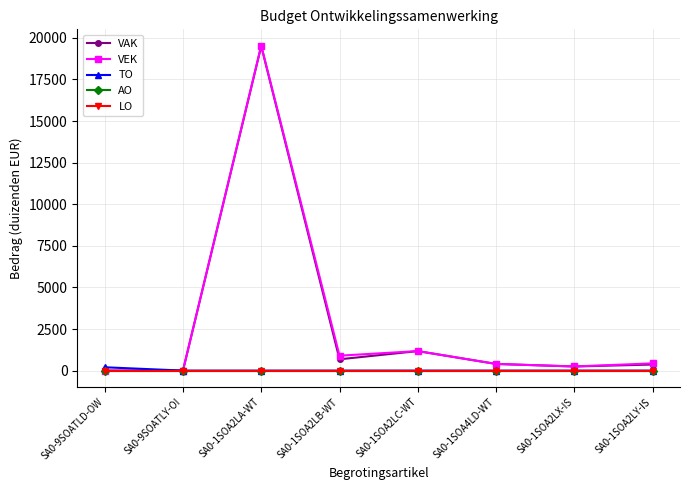

Reading left to right, transcribe all the data shown in this chart.

VAK: SA0-9SOATLD-OW=0	SA0-9SOATLY-OI=0	SA0-1SOA2LA-WT=19508	SA0-1SOA2LB-WT=679	SA0-1SOA2LC-WT=1172	SA0-1SOA4LD-WT=400	SA0-1SOA2LX-IS=247	SA0-1SOA2LY-IS=364
VEK: SA0-9SOATLD-OW=0	SA0-9SOATLY-OI=0	SA0-1SOA2LA-WT=19537	SA0-1SOA2LB-WT=897	SA0-1SOA2LC-WT=1172	SA0-1SOA4LD-WT=400	SA0-1SOA2LX-IS=247	SA0-1SOA2LY-IS=434
TO: SA0-9SOATLD-OW=200	SA0-9SOATLY-OI=0	SA0-1SOA2LA-WT=0	SA0-1SOA2LB-WT=0	SA0-1SOA2LC-WT=0	SA0-1SOA4LD-WT=0	SA0-1SOA2LX-IS=0	SA0-1SOA2LY-IS=0
AO: SA0-9SOATLD-OW=0	SA0-9SOATLY-OI=0	SA0-1SOA2LA-WT=0	SA0-1SOA2LB-WT=0	SA0-1SOA2LC-WT=0	SA0-1SOA4LD-WT=0	SA0-1SOA2LX-IS=0	SA0-1SOA2LY-IS=0
LO: SA0-9SOATLD-OW=0	SA0-9SOATLY-OI=0	SA0-1SOA2LA-WT=0	SA0-1SOA2LB-WT=0	SA0-1SOA2LC-WT=0	SA0-1SOA4LD-WT=0	SA0-1SOA2LX-IS=0	SA0-1SOA2LY-IS=0